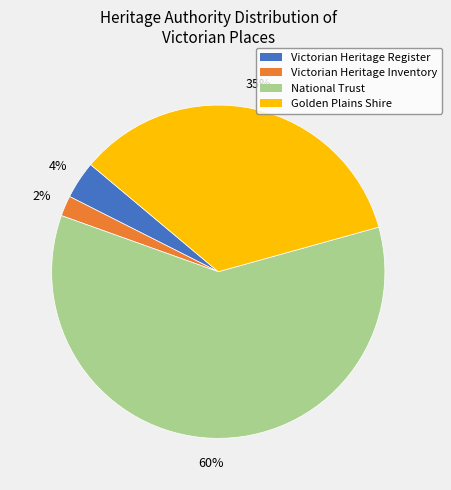

Combined, do Victorian Heritage Register and Victorian Heritage Inventory account for over 50%?

No